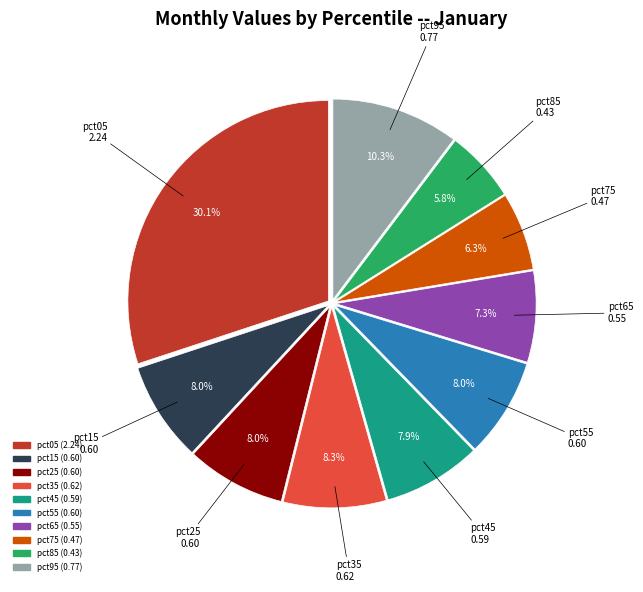

To the nearest percent, what percentage of the pie is pct25?

8%